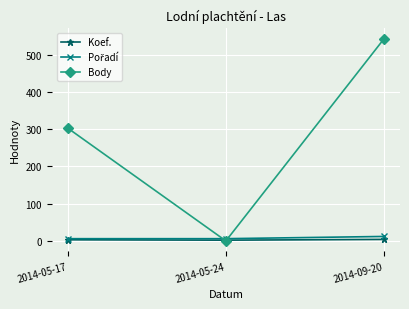

How many data points in Koef. are less than 3?

1